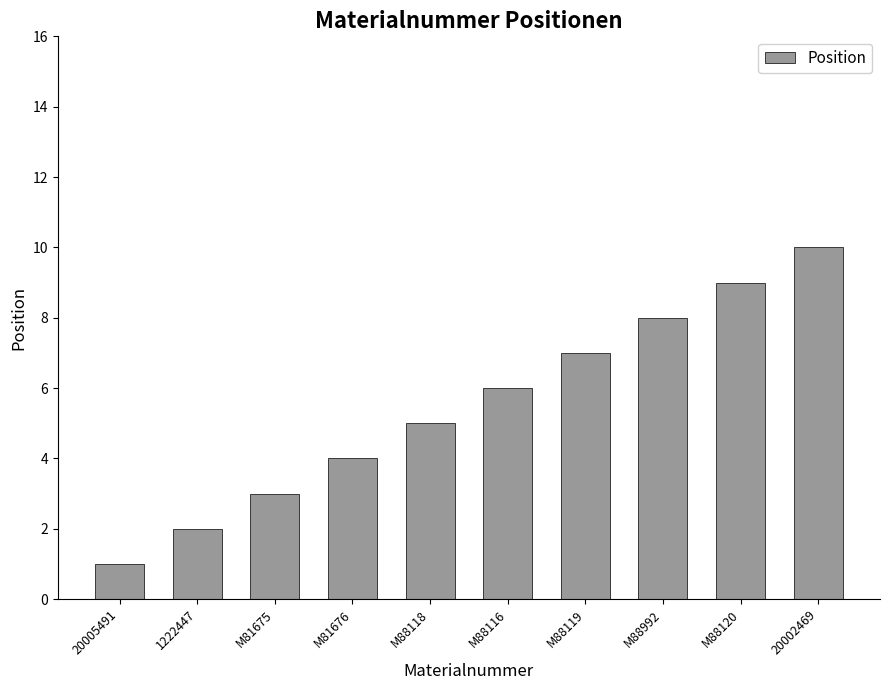

Approximately how many times larger is the value at M81675 compared to 20002469?

0.3